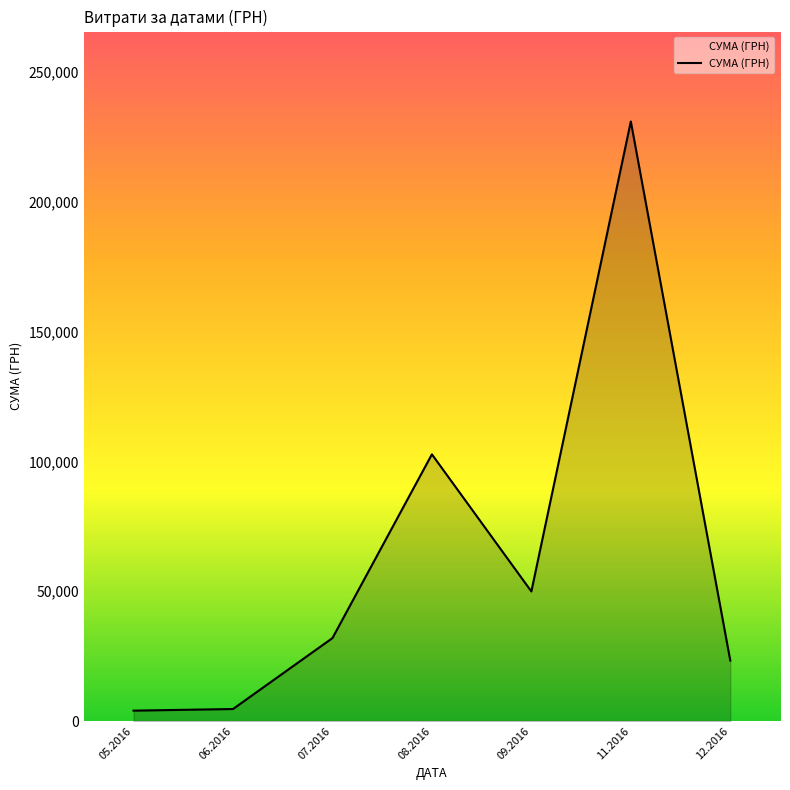

What is the difference between the values at 12.2016 and 06.2016?

18671.8